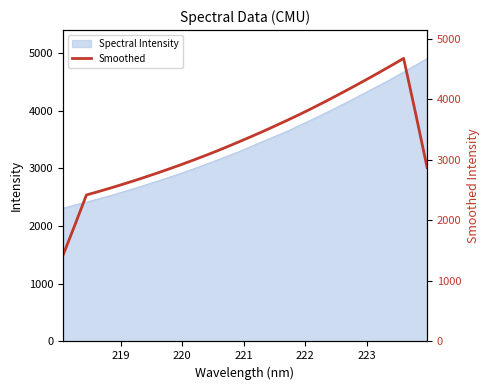

What is the maximum value for Spectral Intensity?

4904.8